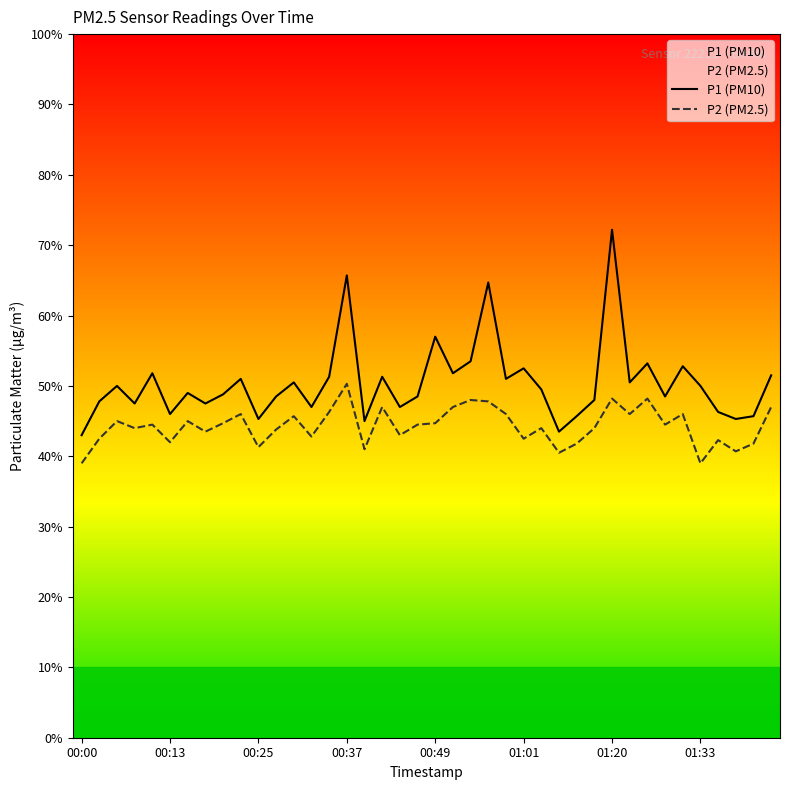

What are all the series names shown in the legend?

P1 (PM10), P2 (PM2.5)